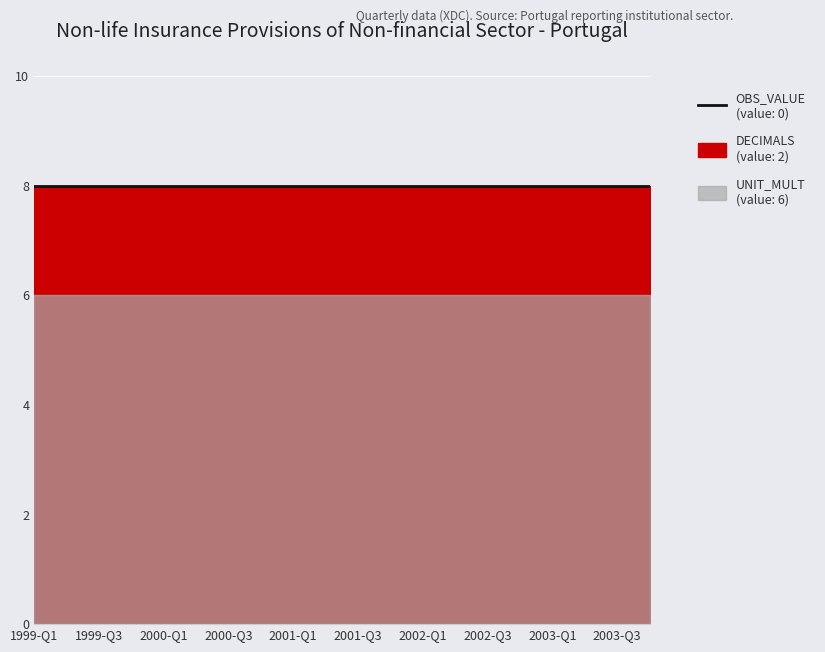

Which series has the largest range (max minus min)?

OBS_VALUE